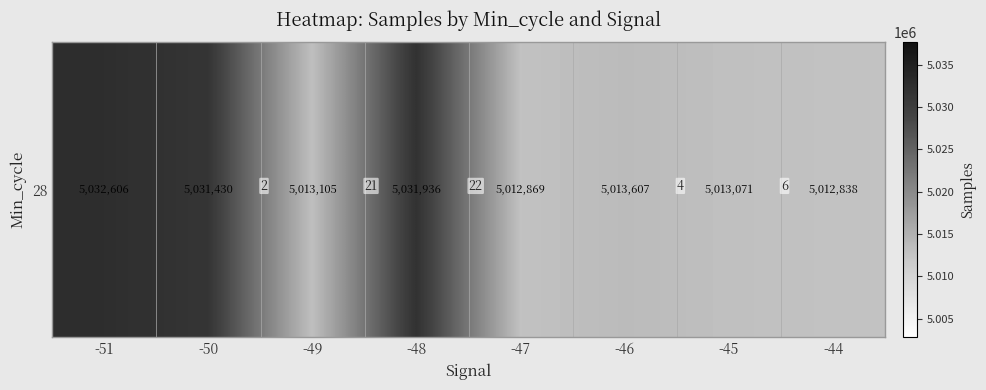

What is the greatest value displayed?

5032606